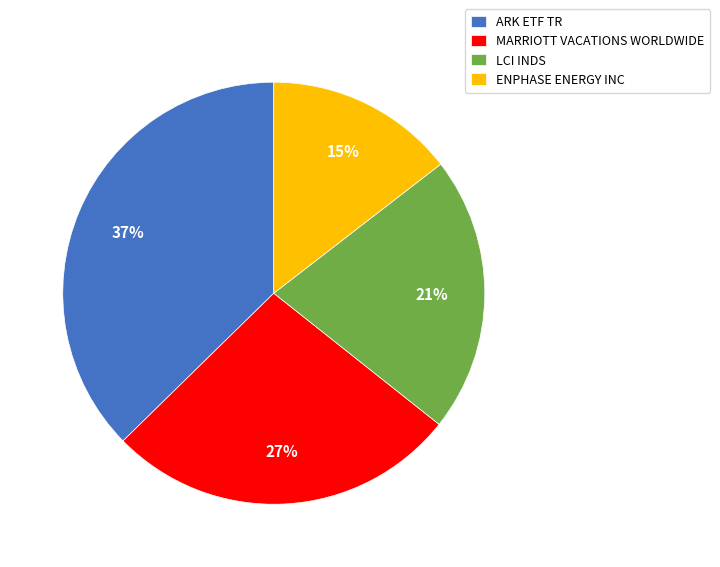

To the nearest percent, what is the difference between the ARK ETF TR and MARRIOTT VACATIONS WORLDWIDE slice percentages?

10%